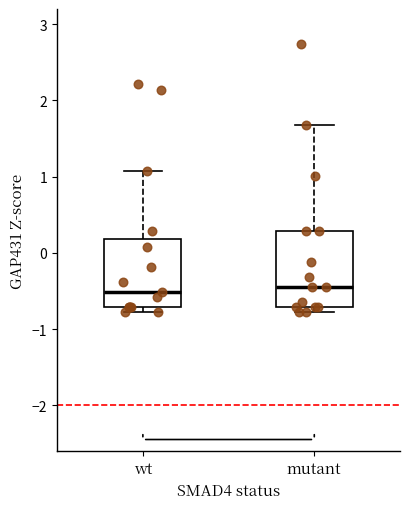

Where does the upper whisker of the box for wt end on the y-axis? The values are not printed on the chart, so give them approximately, as read against the axis.

1.1